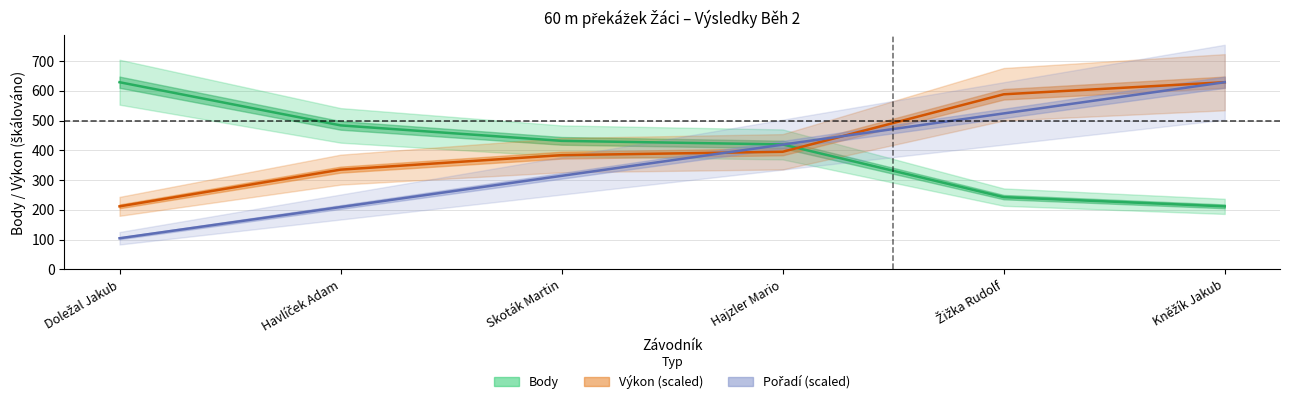

What position from the left is Žižka Rudolf?

5